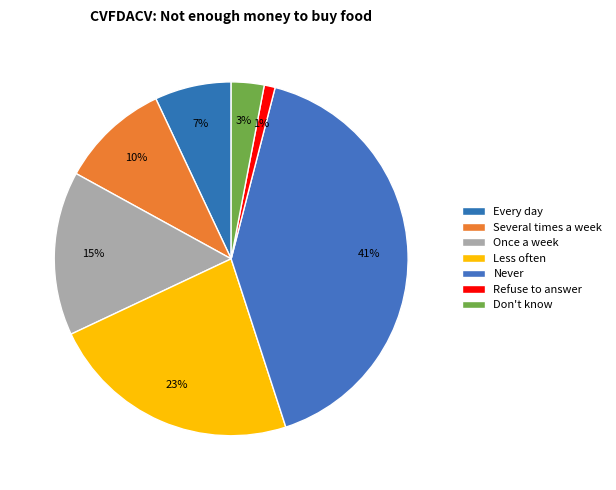

Rank the categories by value from lowest to highest.

Refuse to answer, Don't know, Every day, Several times a week, Once a week, Less often, Never